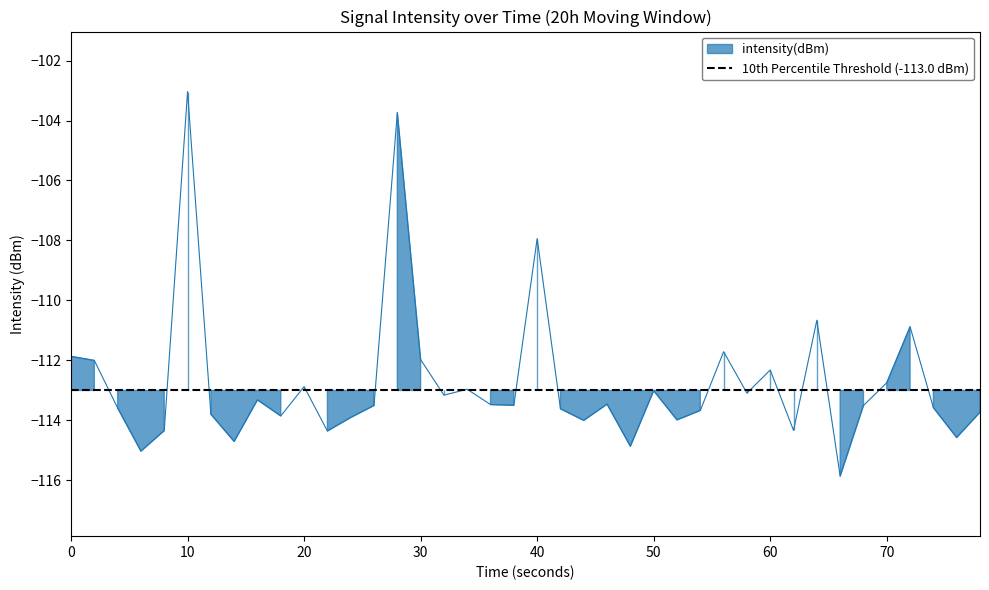

What is the minimum value shown in the chart?

-115.9